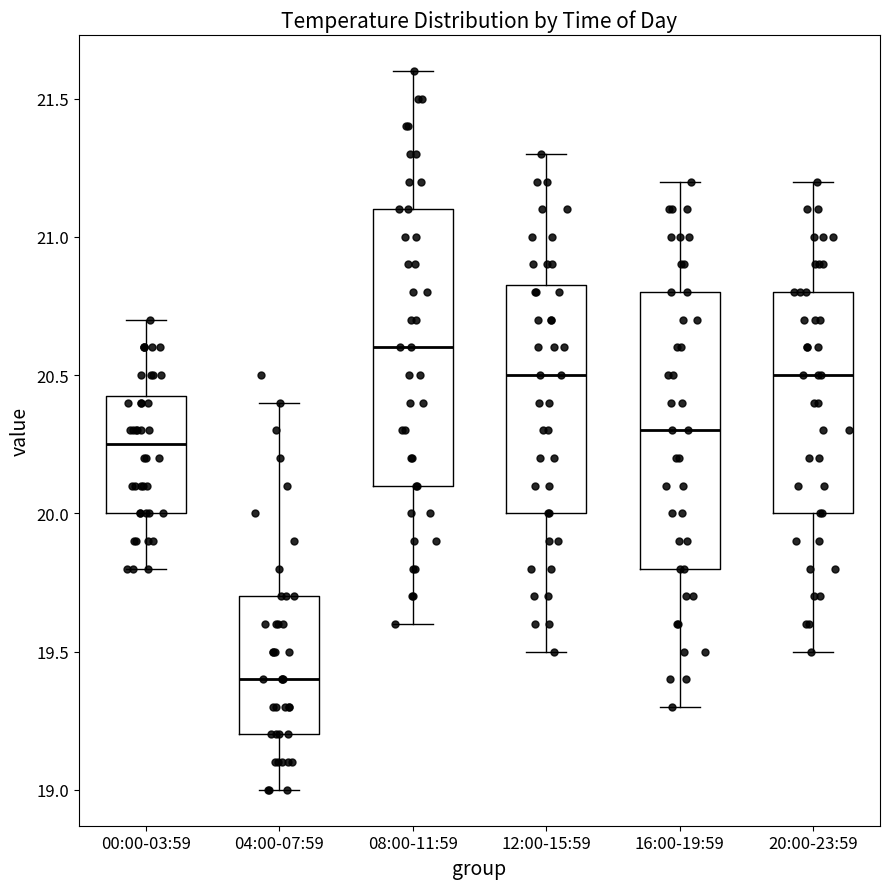

Where does the median line of the box for 04:00-07:59 sit on the y-axis? The values are not printed on the chart, so give them approximately, as read against the axis.

19.40